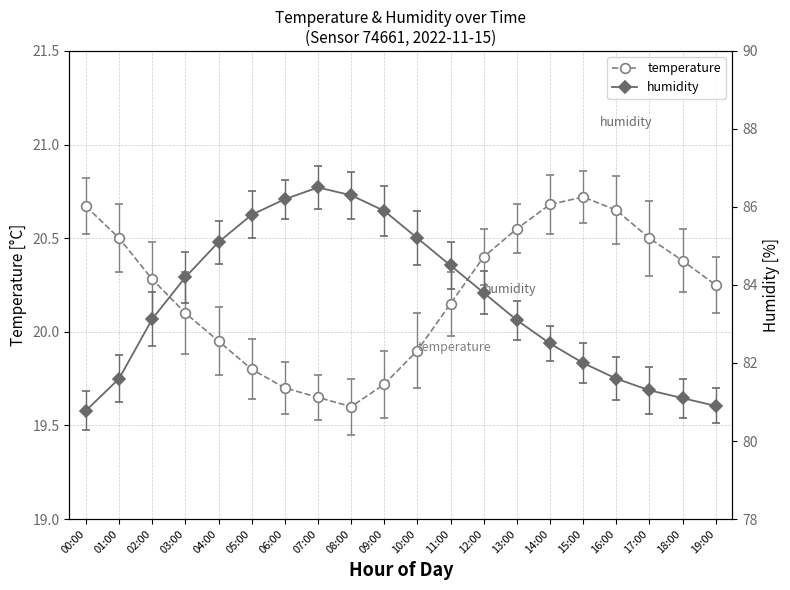

List the labels in order of humidity value, largest first.

07:00, 08:00, 06:00, 09:00, 05:00, 10:00, 04:00, 11:00, 03:00, 12:00, 02:00, 13:00, 14:00, 15:00, 01:00, 16:00, 17:00, 18:00, 19:00, 00:00